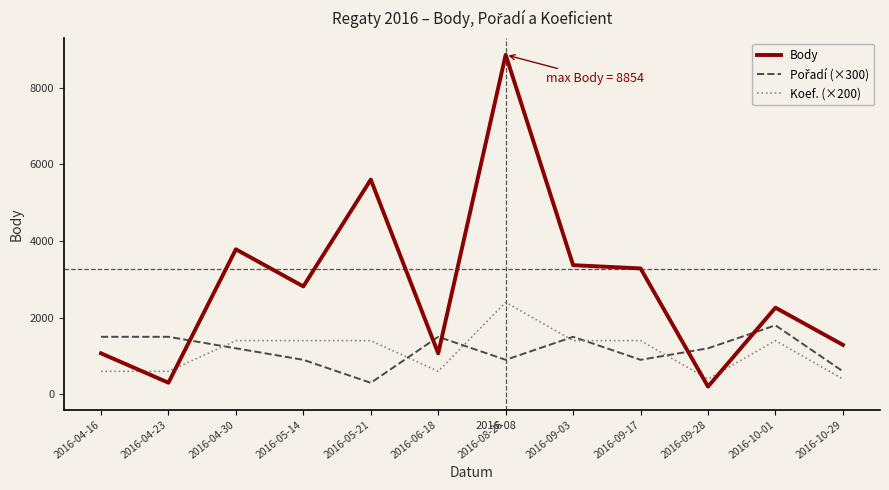

True or false: Body and Koef. (×200) cross at least once.

True